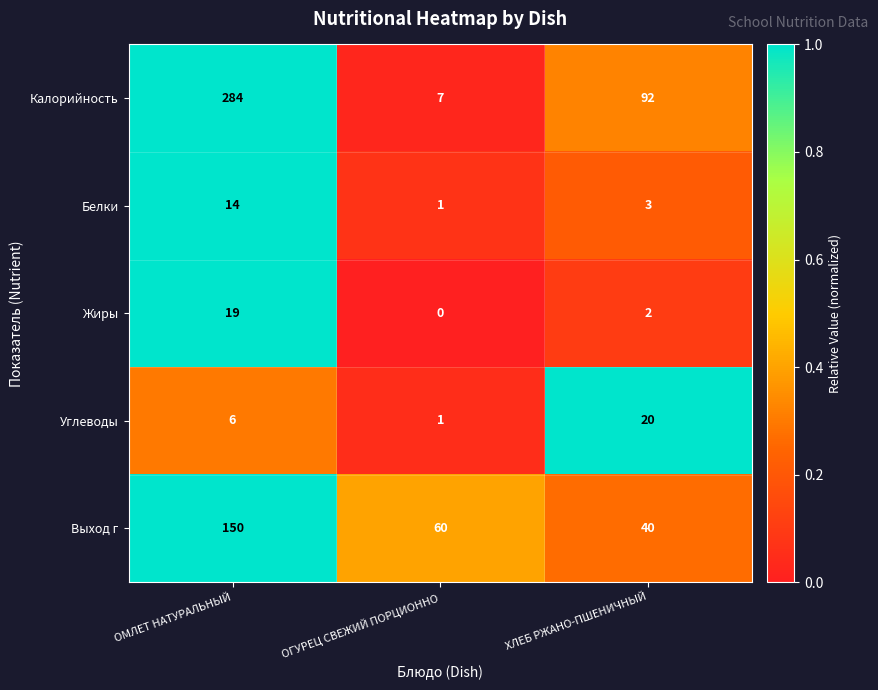

The value of Калорийность at ОМЛЕТ НАТУРАЛЬНЫЙ is 284. True or false?

True